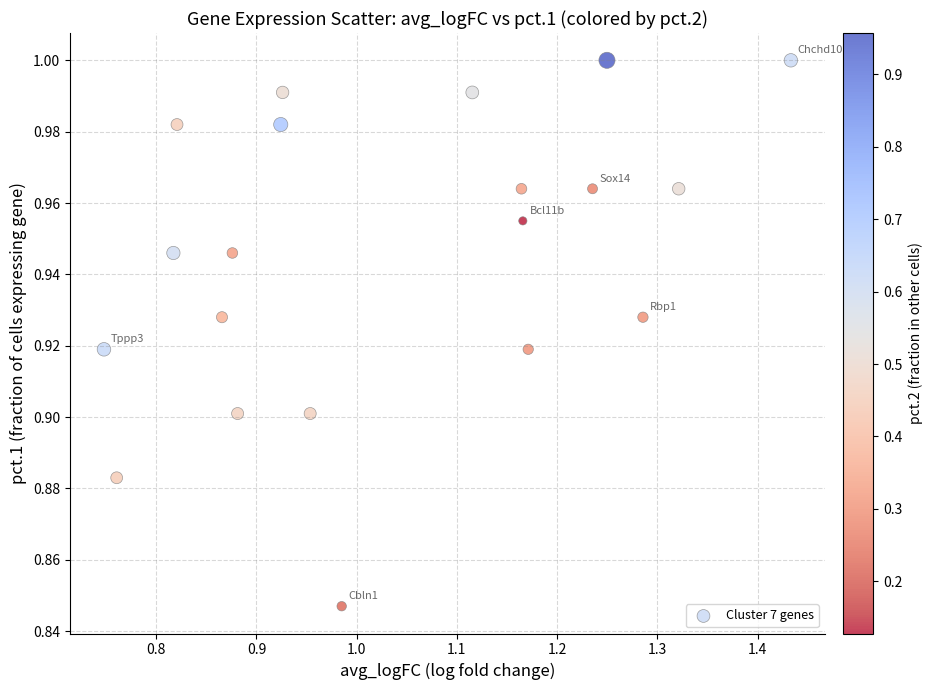

What is the range of X values (max minus min)?

0.7